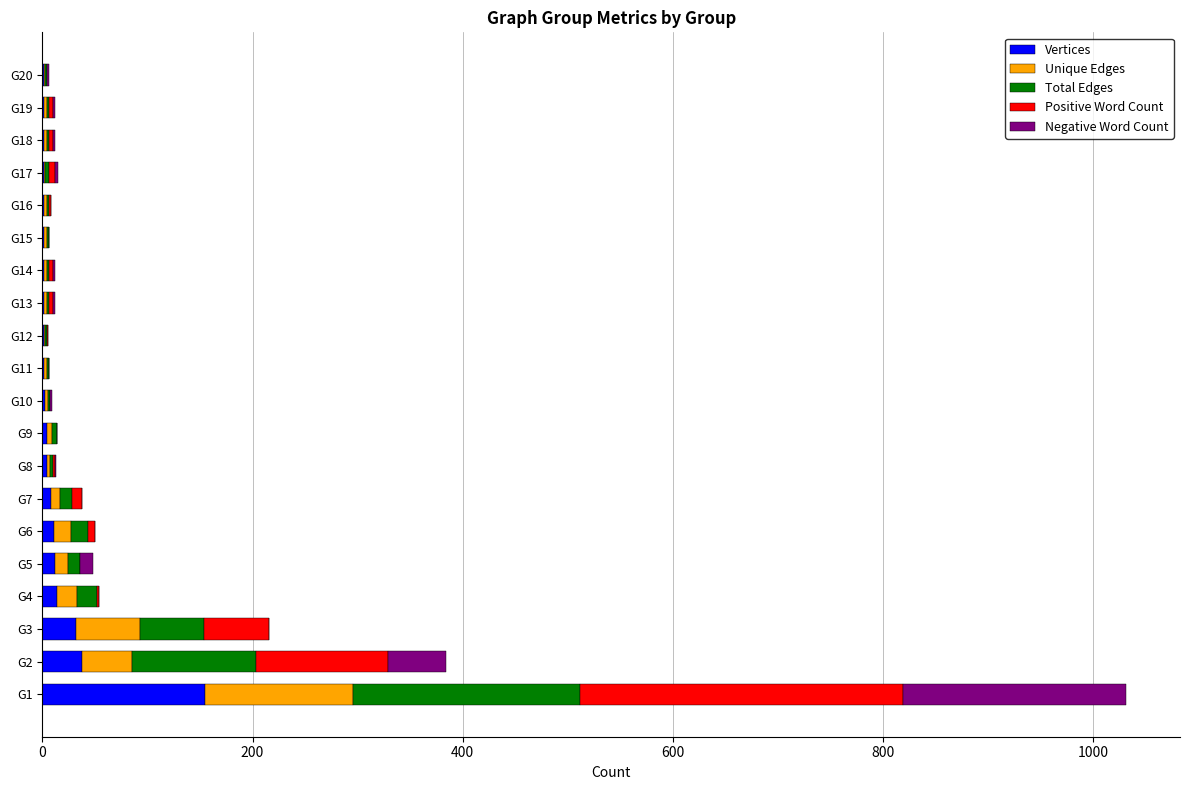

At which category is the sum across all series the highest?

G1